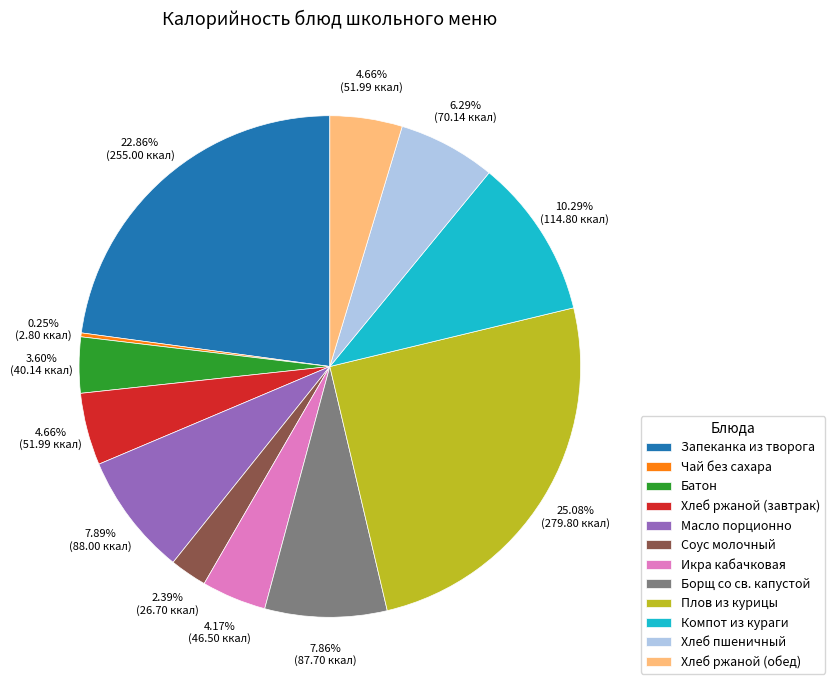

Which category has the biggest portion of the pie?

Плов из курицы